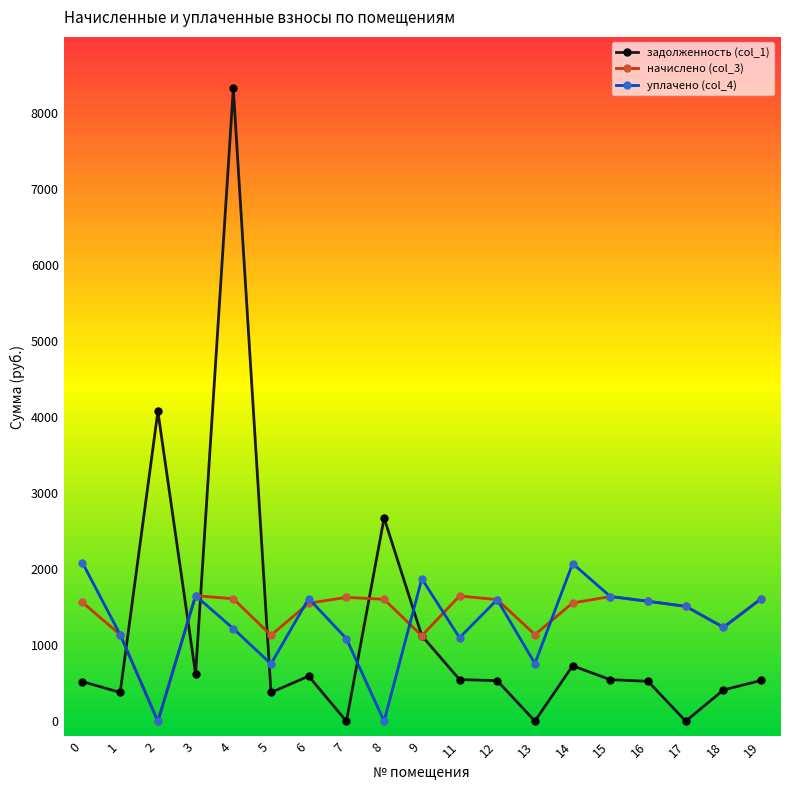

Which series has the largest range (max minus min)?

задолженность (col_1)